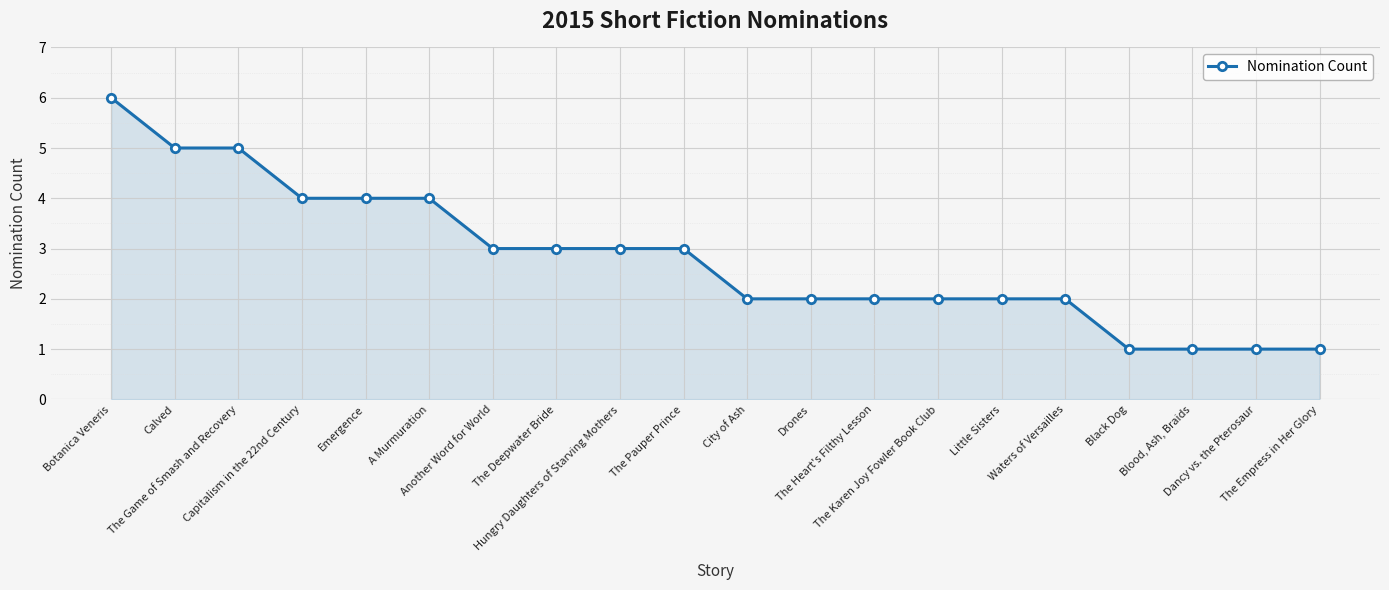

What is the sum of all values?

56